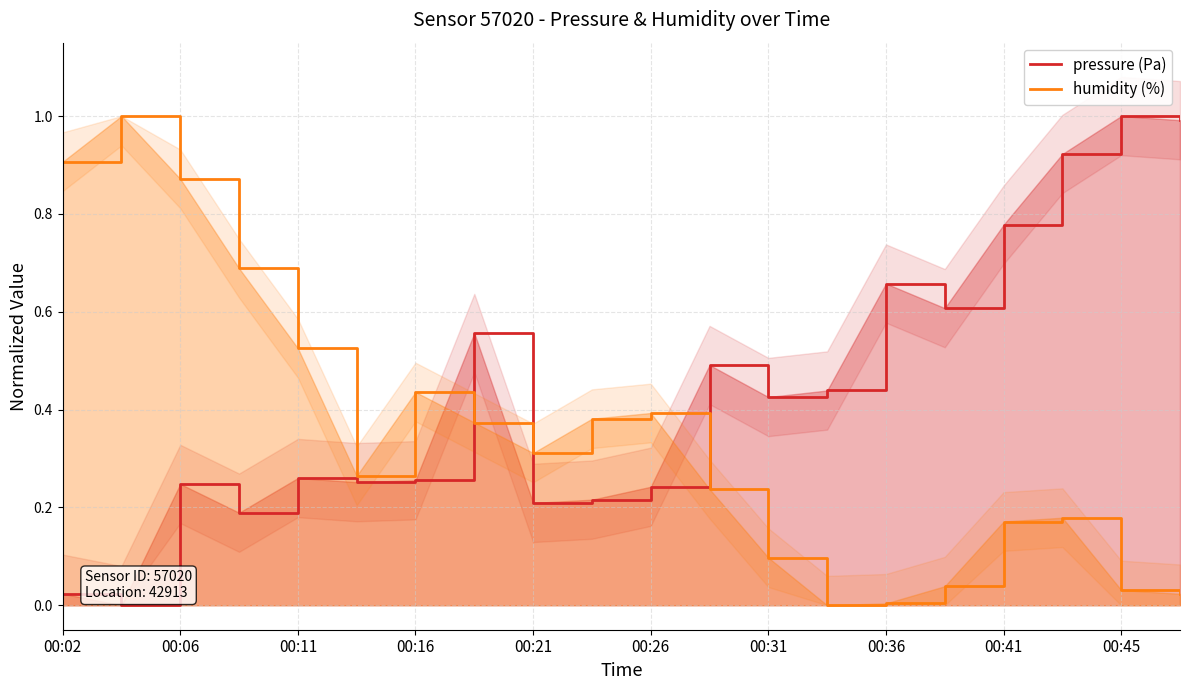

At which category does pressure reach its first local valley?

00:04